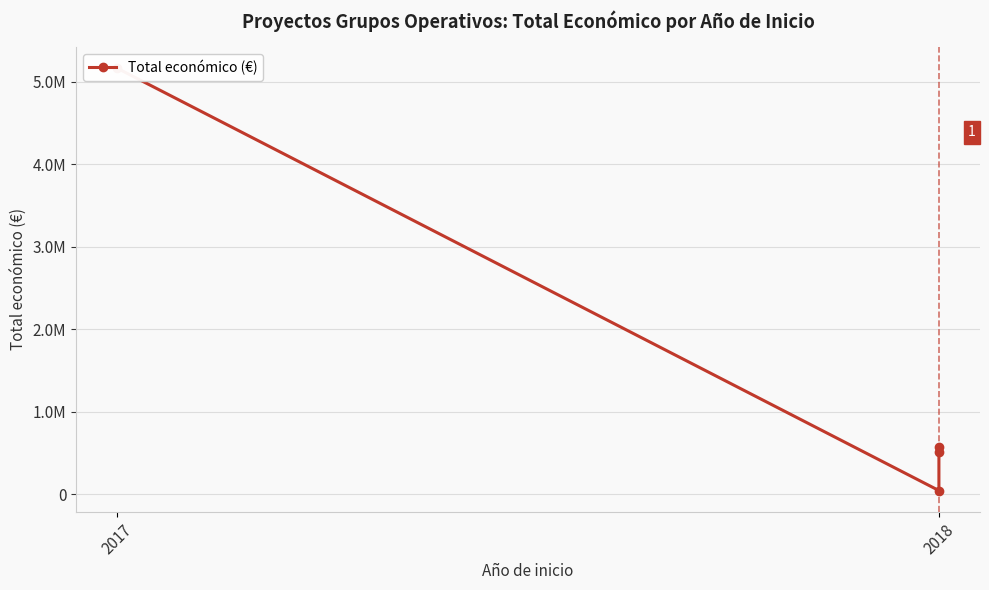

Is this an area chart (filled region under the line)?

No